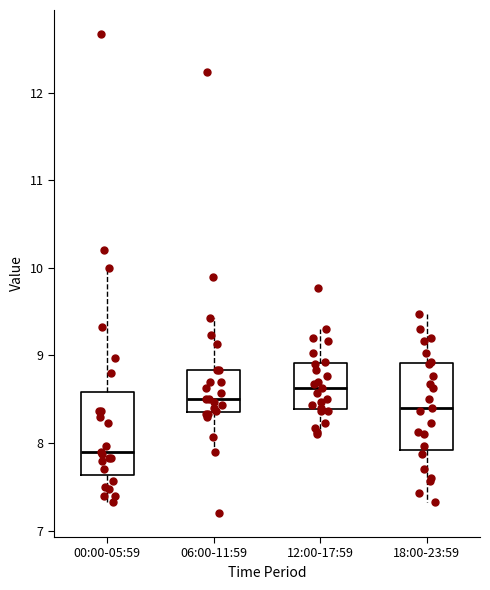

Reading left to right, transcribe this box plot: for each box, give where its median line is, the range the box spans, and where its two whiskers end, as read against the y-axis. The values are not printed on the chart, so give them approximately, as read against the axis.

00:00-05:59: median 7.9, box 7.6 to 8.6, whiskers 7.3 to 10.0
06:00-11:59: median 8.5, box 8.4 to 8.8, whiskers 7.9 to 9.4
12:00-17:59: median 8.6, box 8.4 to 8.9, whiskers 8.1 to 9.3
18:00-23:59: median 8.4, box 7.9 to 8.9, whiskers 7.3 to 9.5